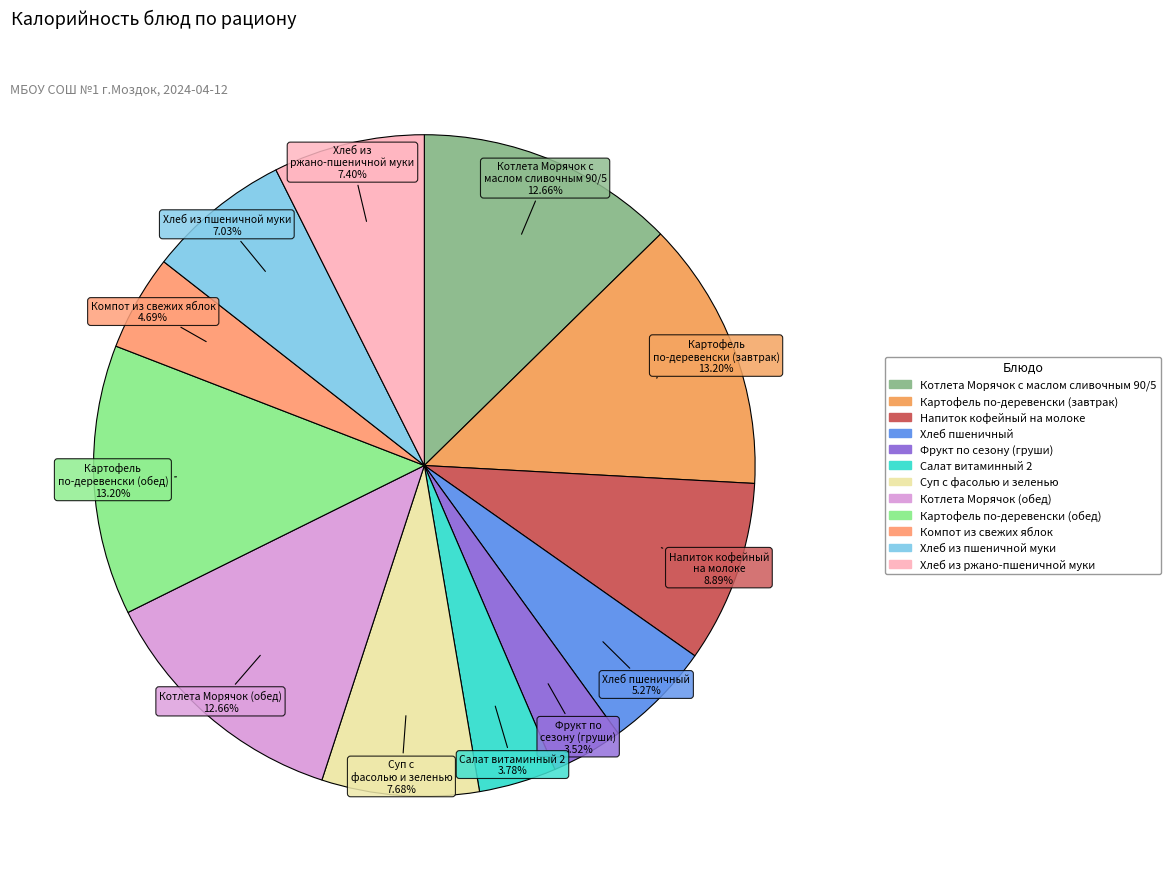

Count the number of slices in the pie.

12